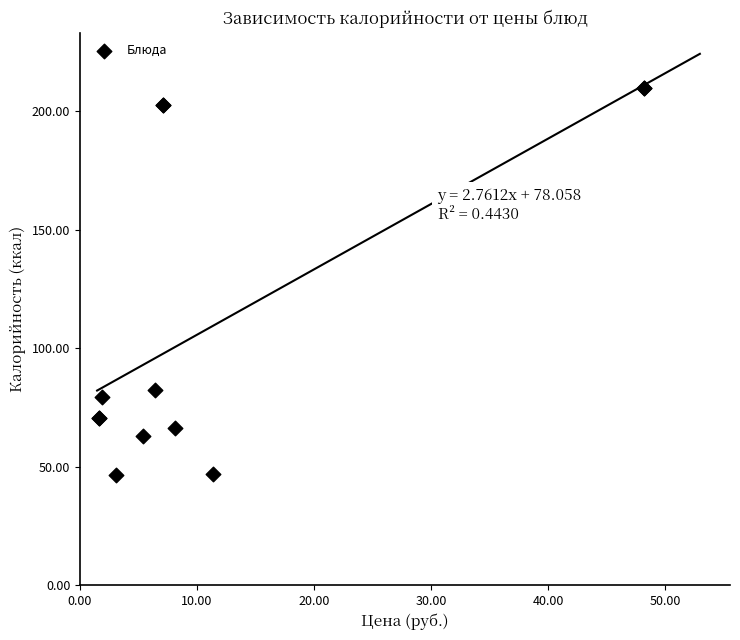

What Y value in the scatter plot is closest to 128?

82.4